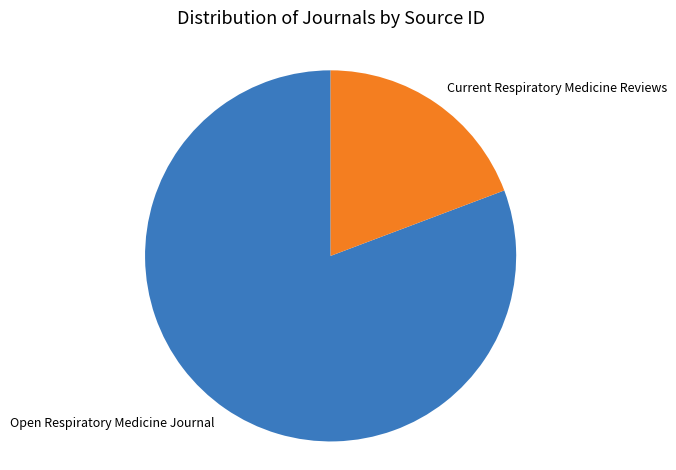

How many segments does this pie chart have?

2